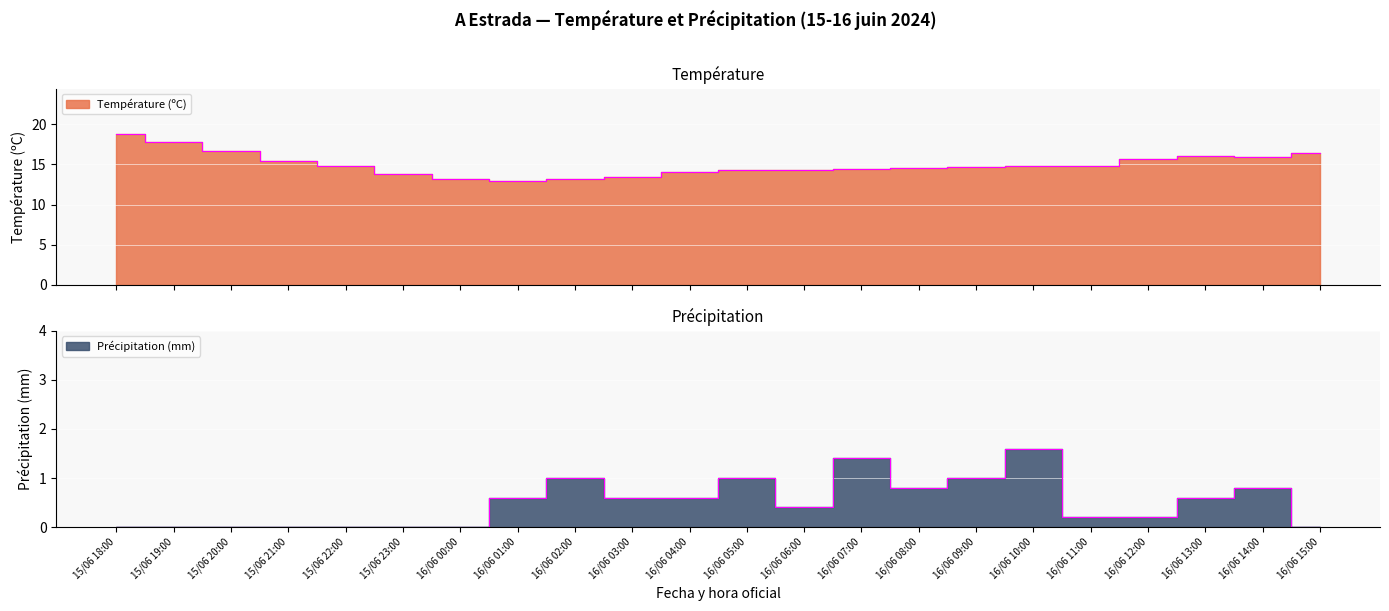

What is the difference between the maximum and minimum values in the Température (ºC) series?

5.9